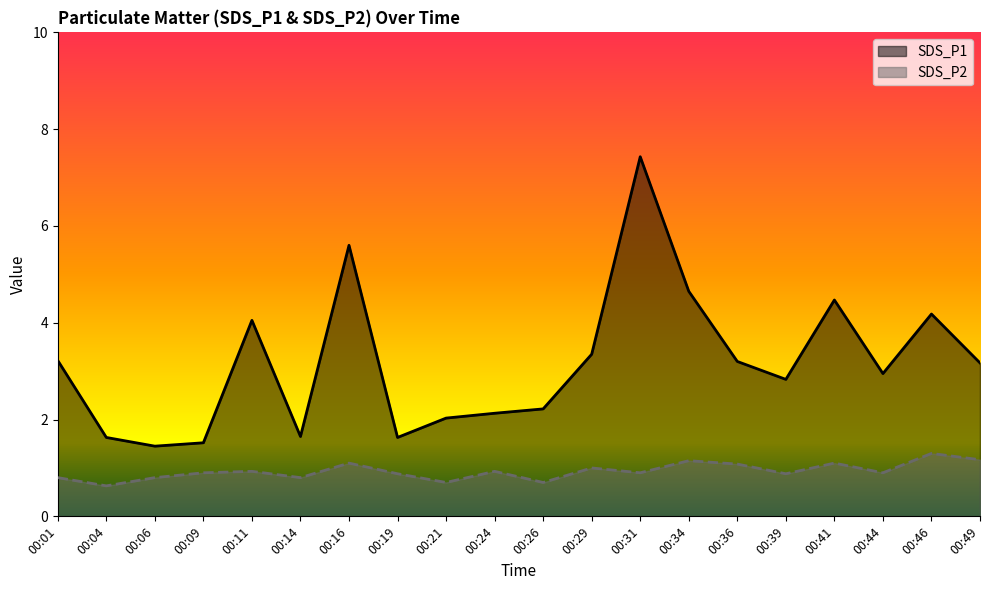

What is the value of the SDS_P2 point at the 8th from the left?

0.9